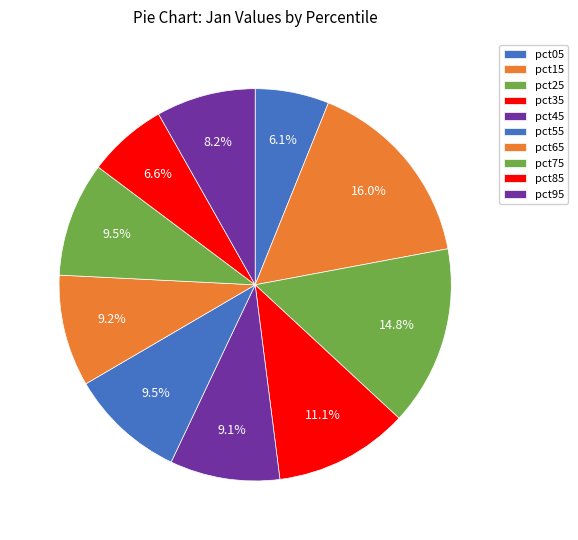

To the nearest percent, what is the difference between the largest and smallest slice percentages?

10%